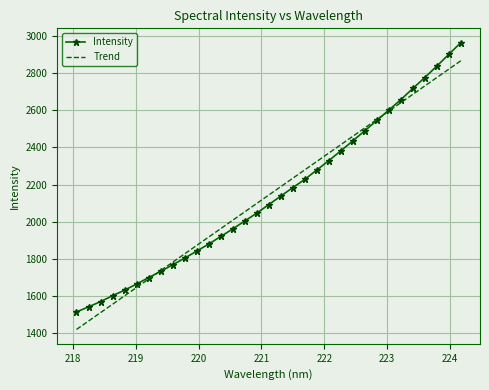

True or false: Intensity and Trend cross at least once.

True